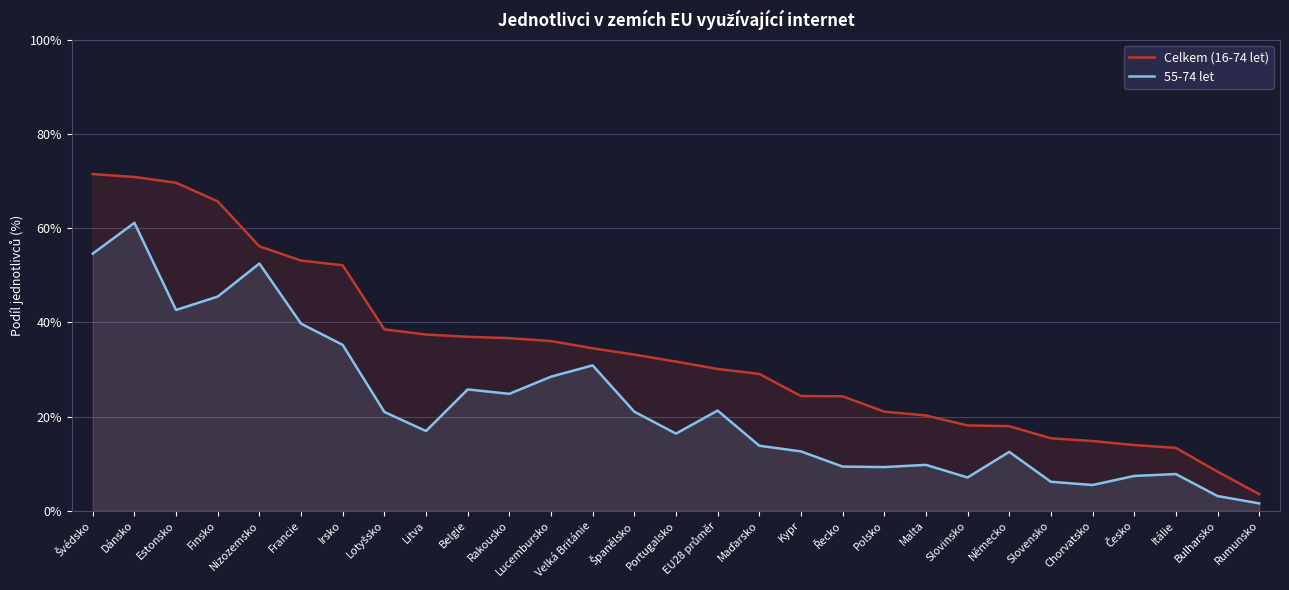

What is the total value across all series at Finsko?

111.2